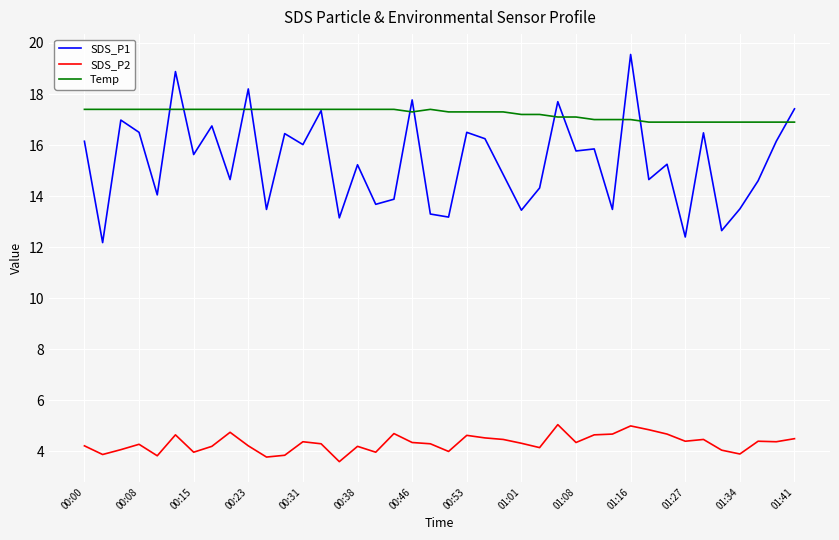

Which series has the largest total across all categories?

Temp